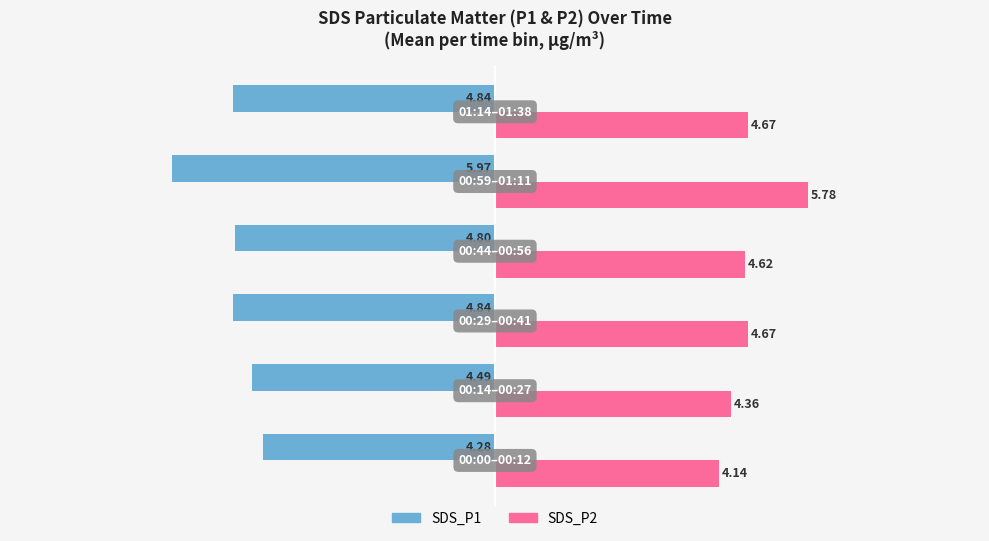

Rank the series by their average value, from lowest to highest.

SDS_P1, SDS_P2